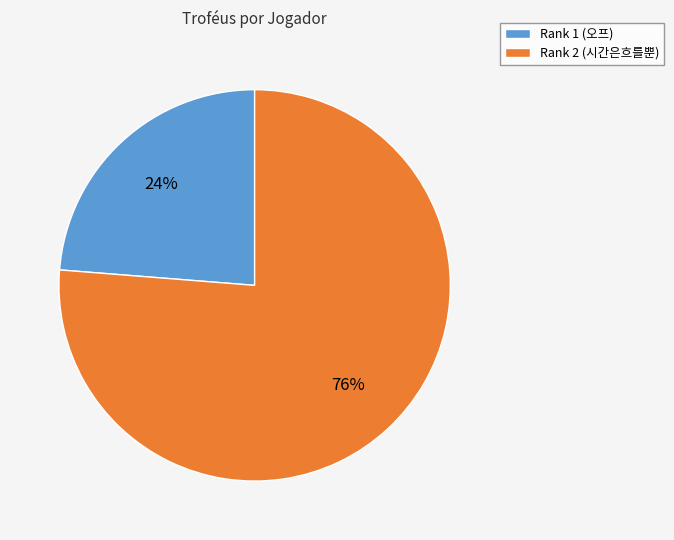

Approximately how many times larger is the value at Rank 1 (오프) compared to Rank 2 (시간은흐를뿐)?

0.3